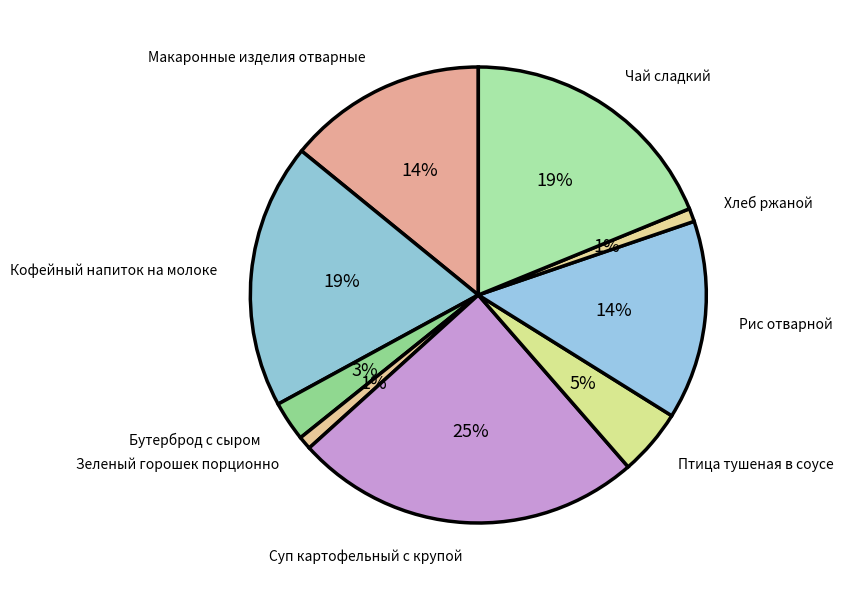

What percentage is the Рис отварной slice, to the nearest percent?

14%